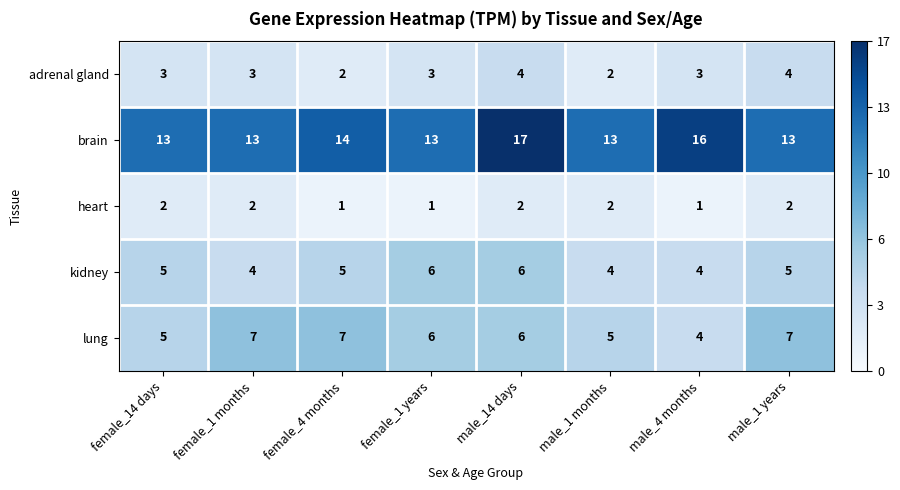

What is the lowest value of the brain series?

13